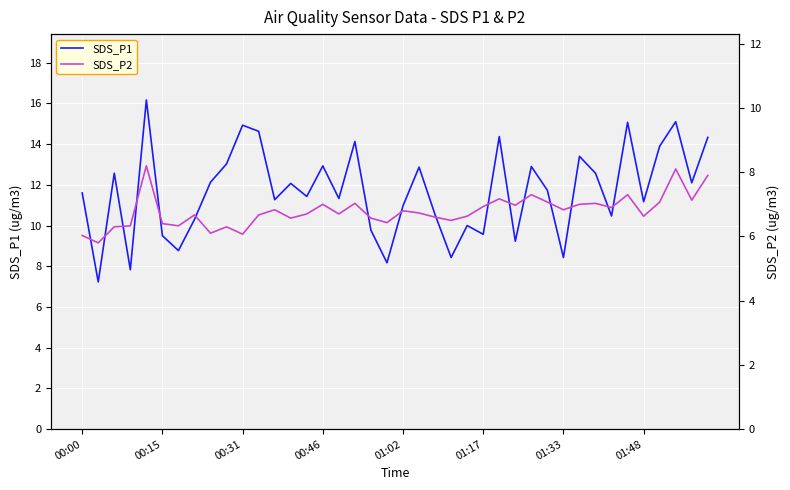

What is the sum of the SDS_P1 values at 29 and 22?

22.3